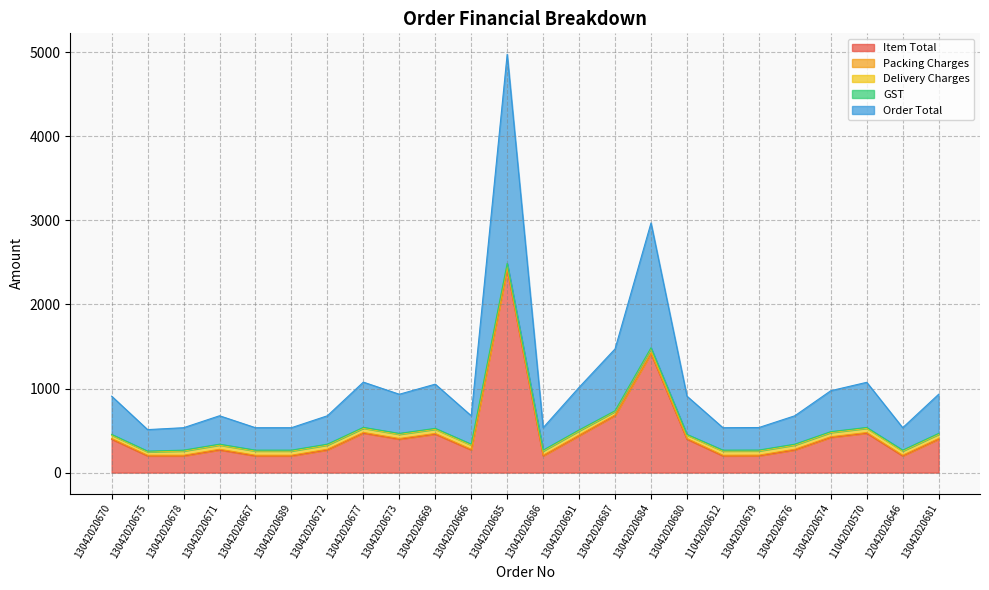

How many values in the Order Total series are below 455?

12